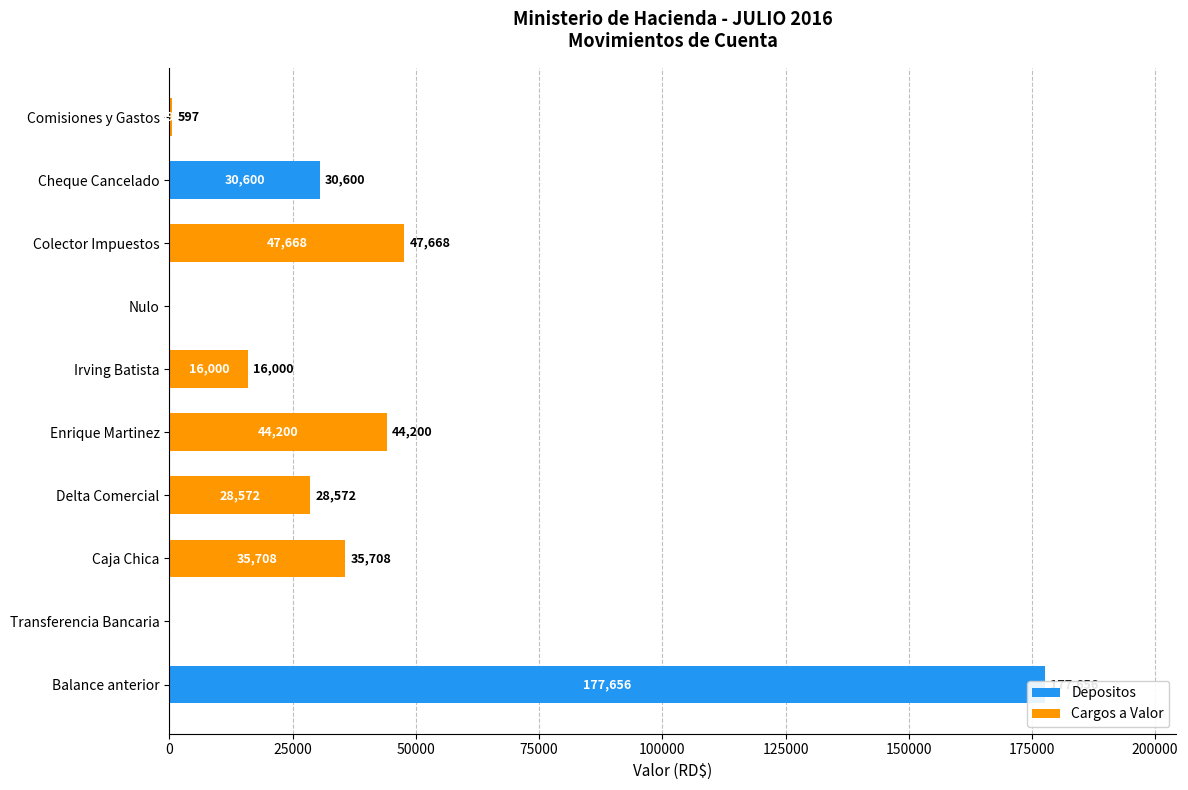

Count the number of data series in this chart.

2